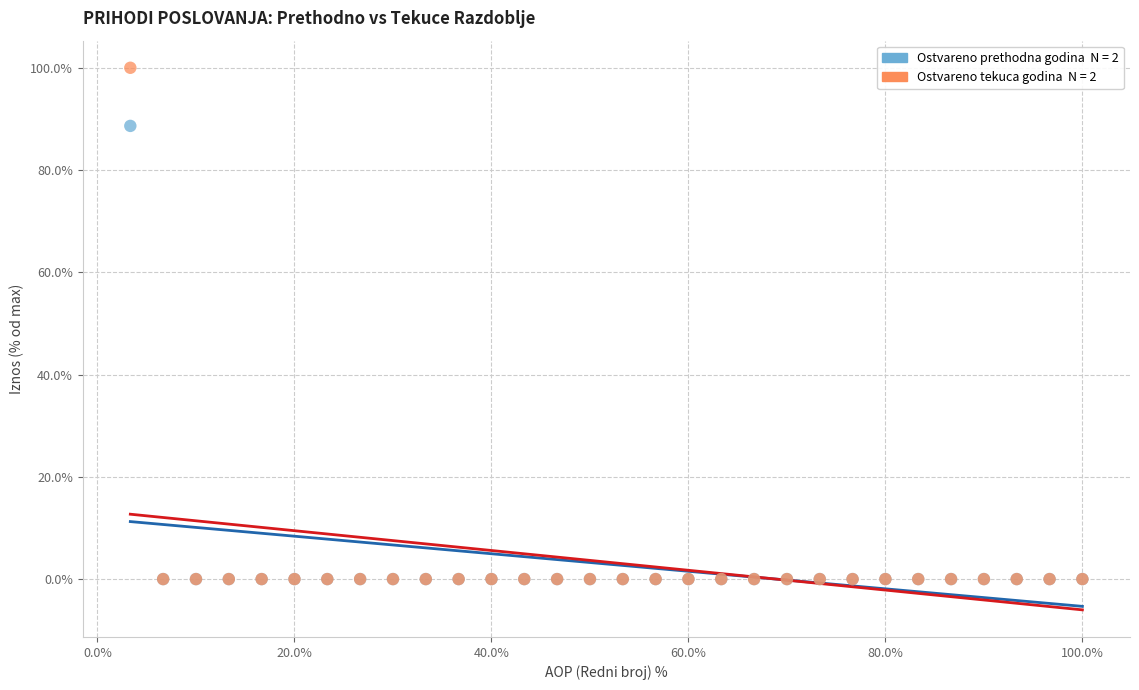

Across all series, what Y value is closest to 50?

88.6